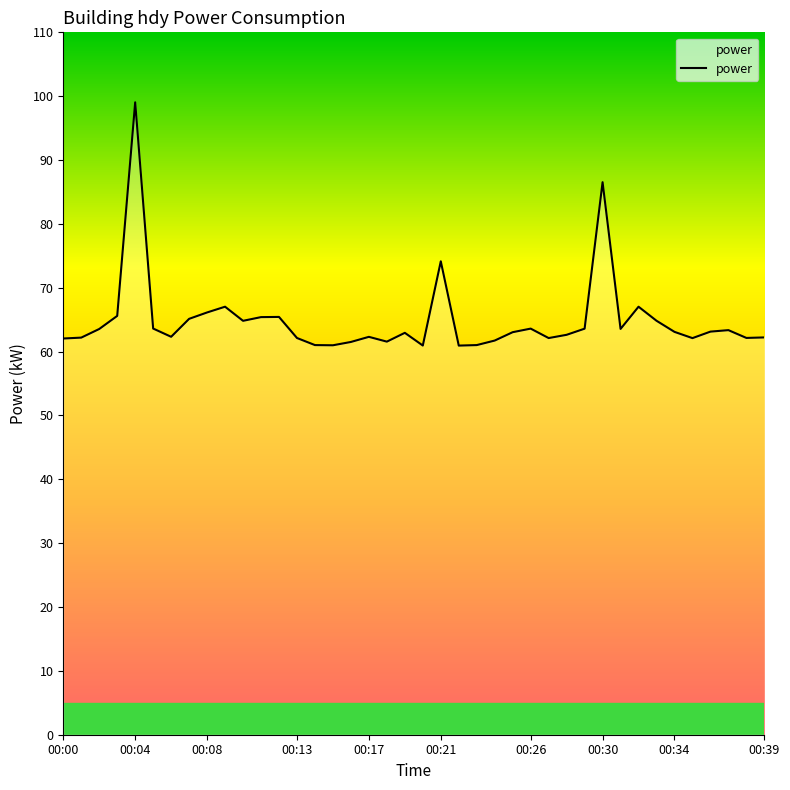

What is the greatest value displayed?

99.0